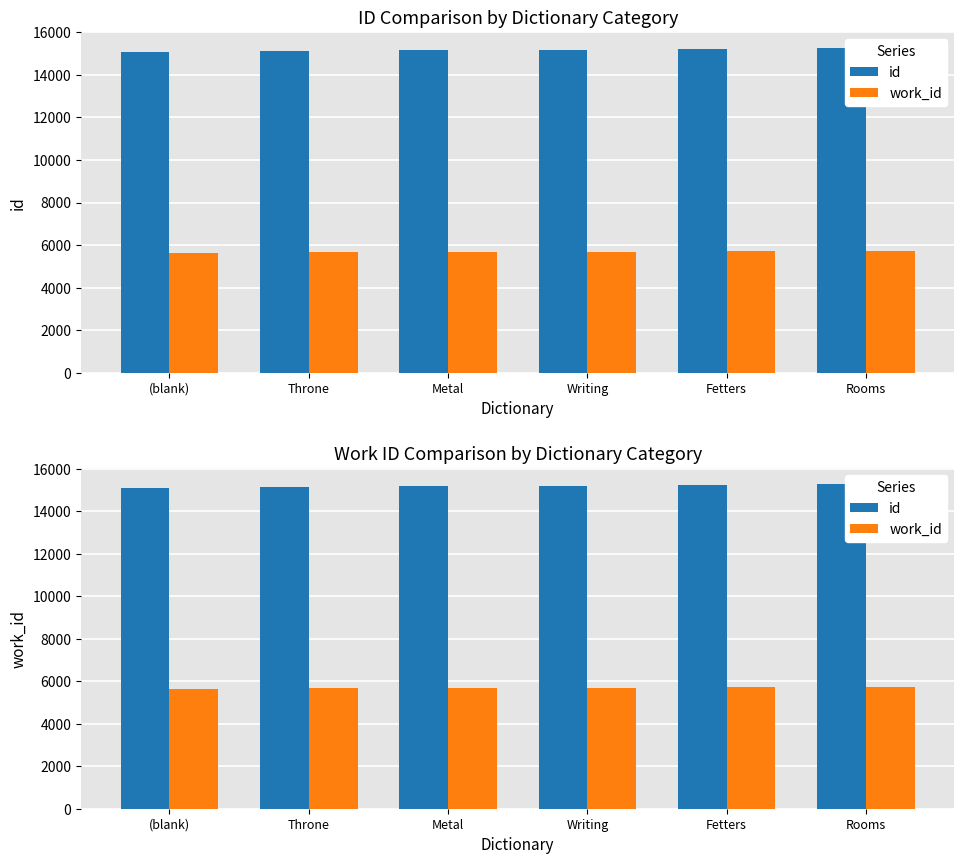

List the series in order of their overall mean, highest first.

id, work_id